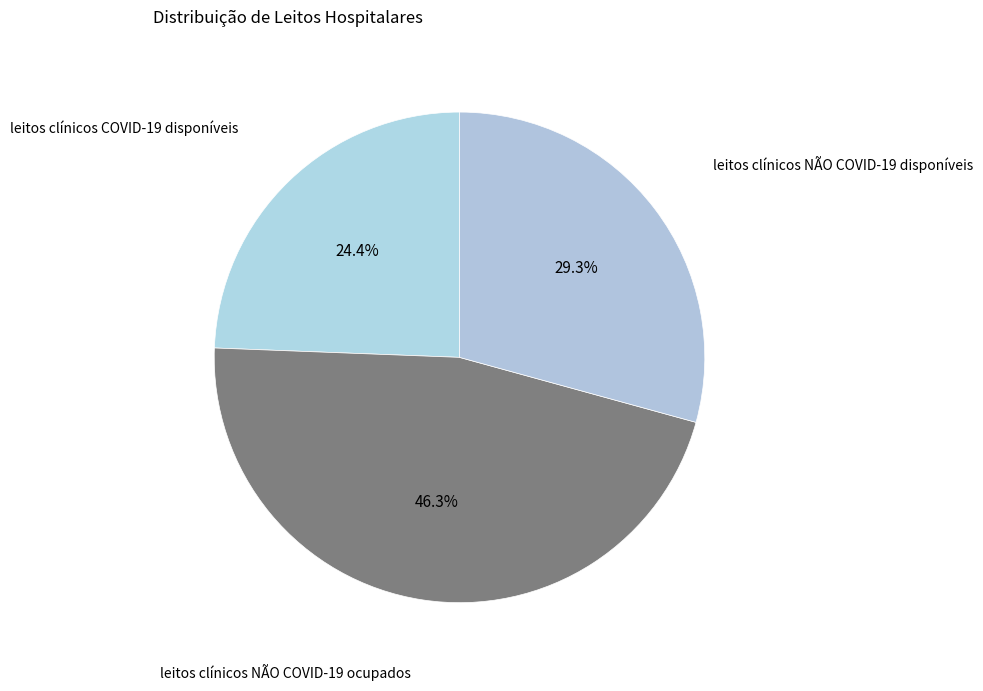

Approximately how many times larger is the value at leitos clínicos NÃO COVID-19 ocupados compared to leitos clínicos COVID-19 disponíveis?

1.9